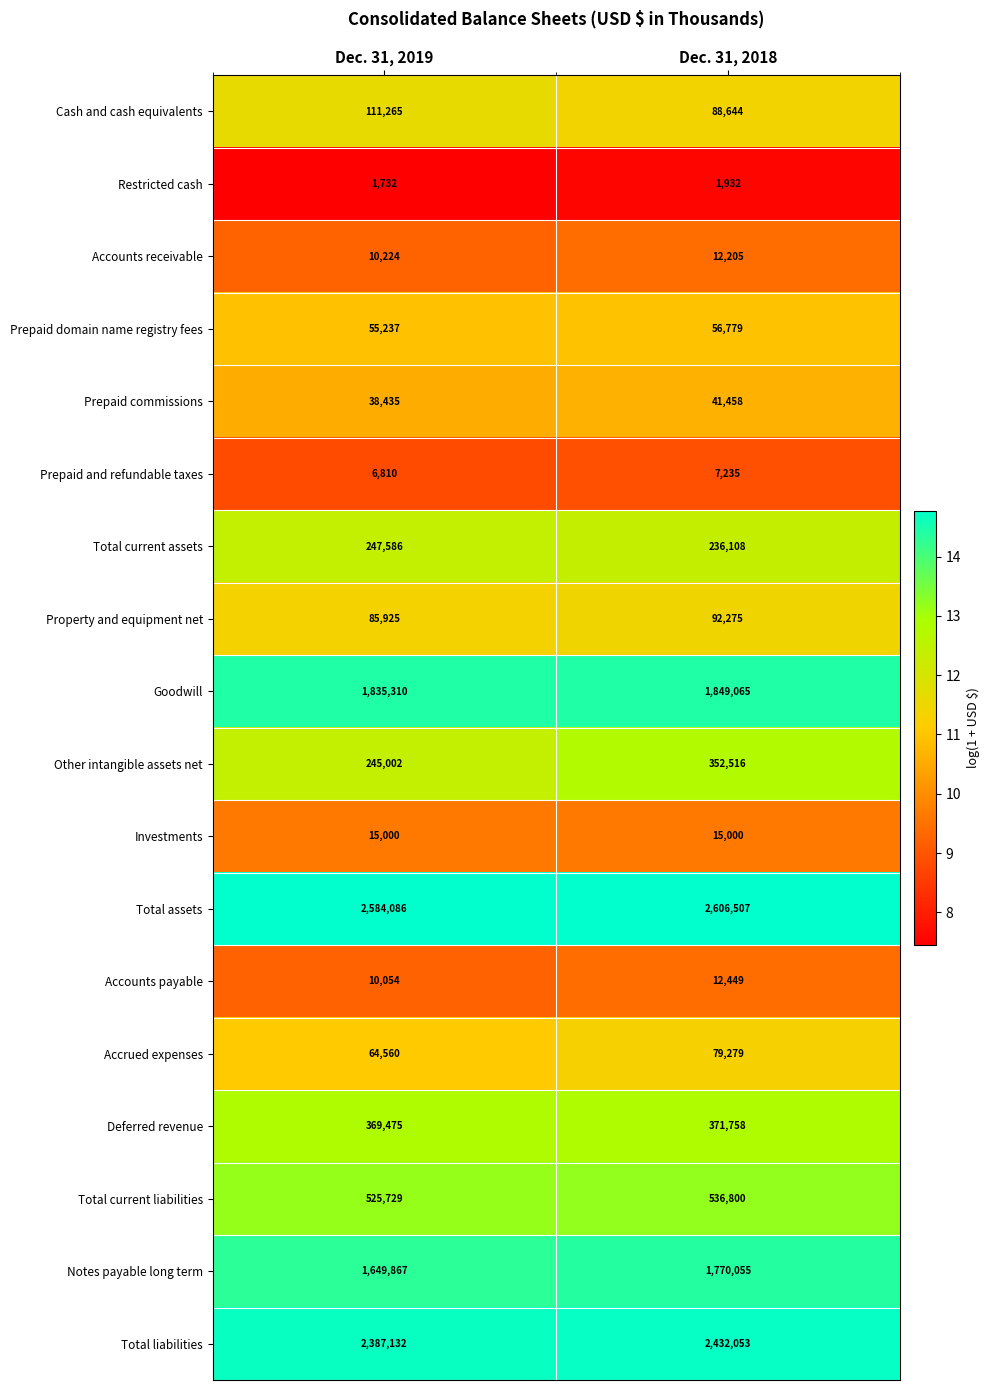

What is the approximate value of Notes payable long term at Dec. 31, 2018?

1770055